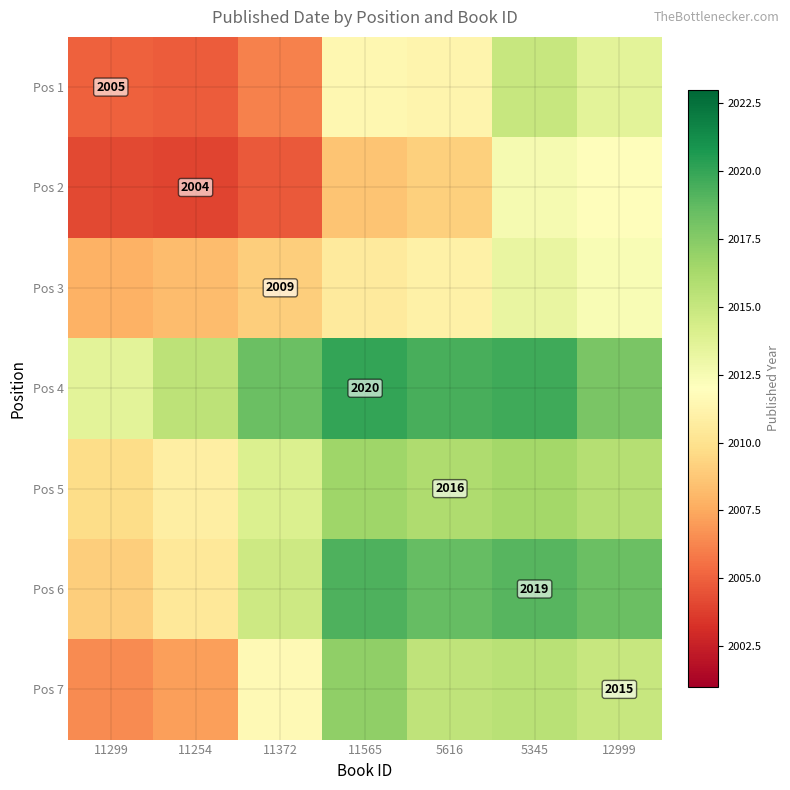

What is the difference between the highest and lowest values at 12999?

6.6